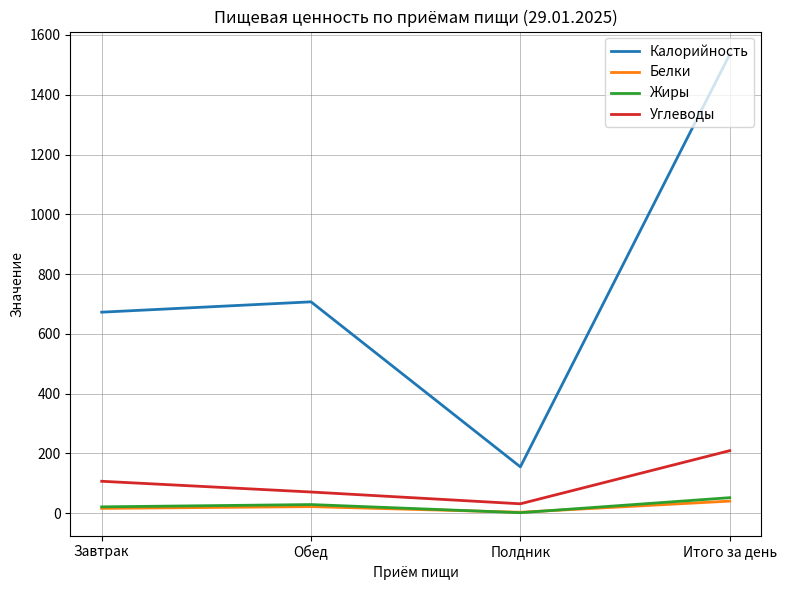

At which category is the sum across all series the highest?

Итого за день